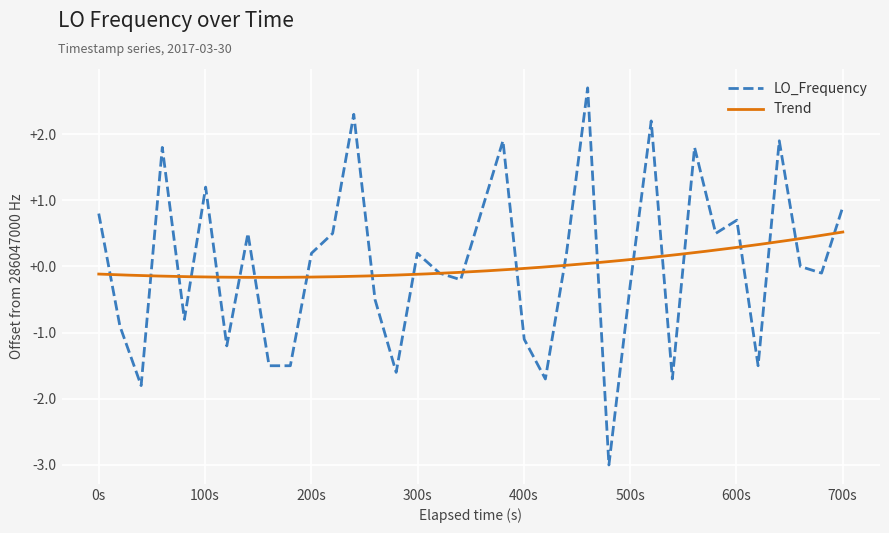

How many interior local valleys (lower than both neighbors) does the data have?

11